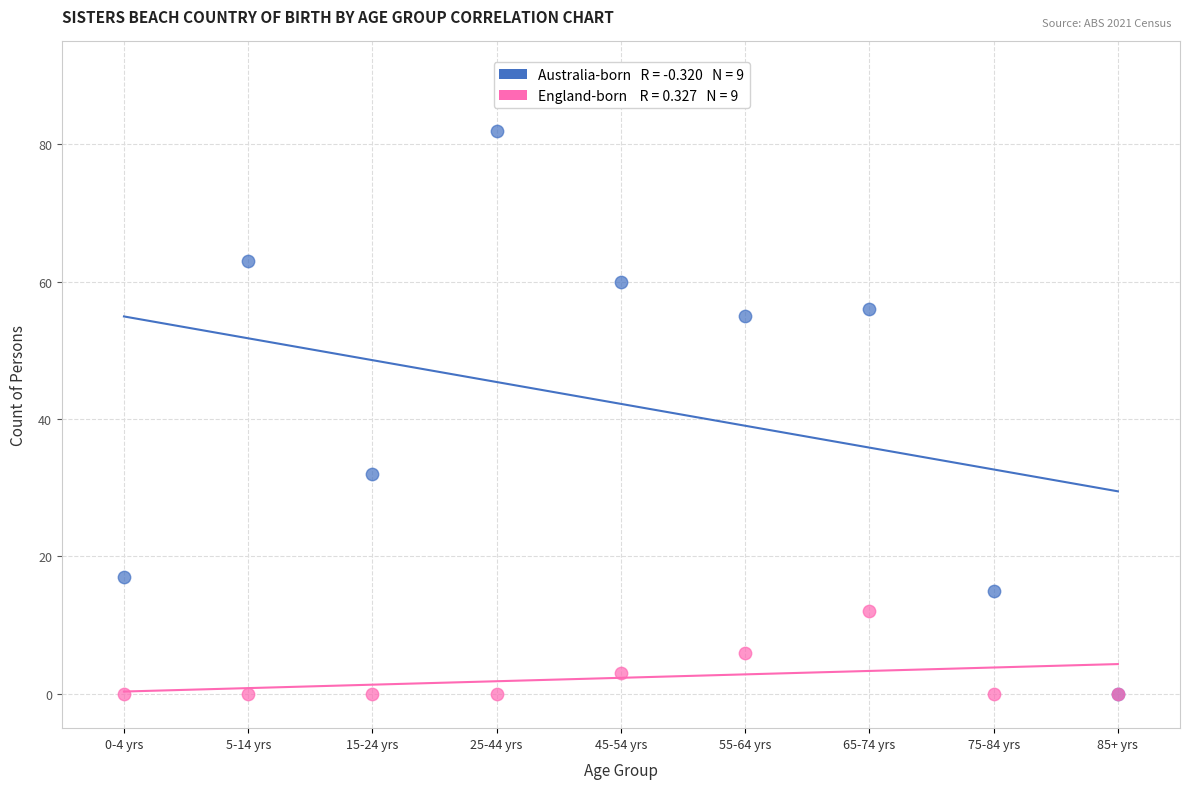

Across all series, what Y value is closest to 41?

32